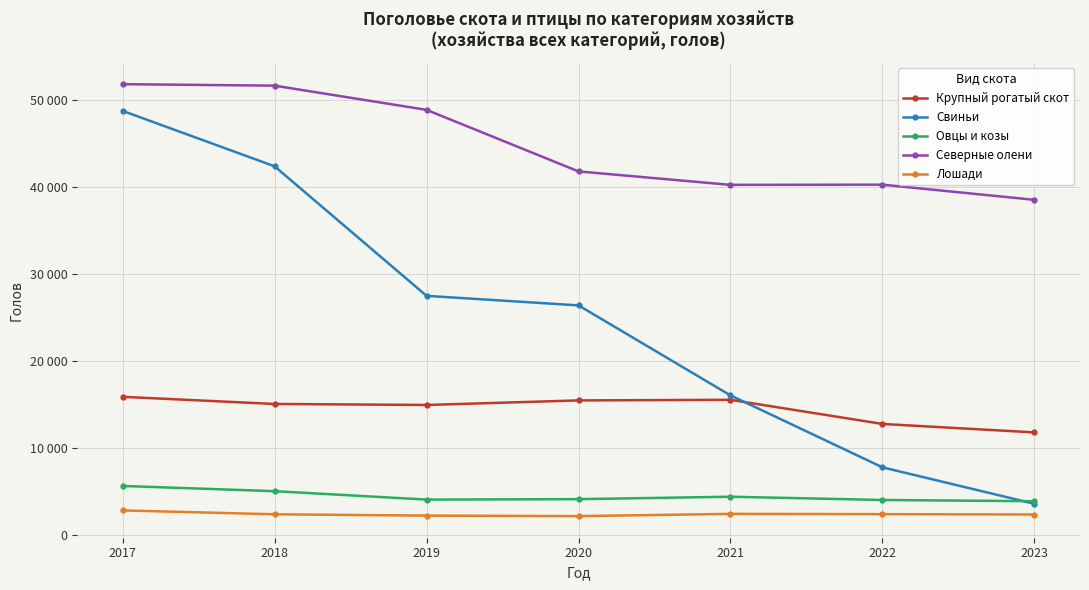

At how many categories does at least one series exceed 8944?

7